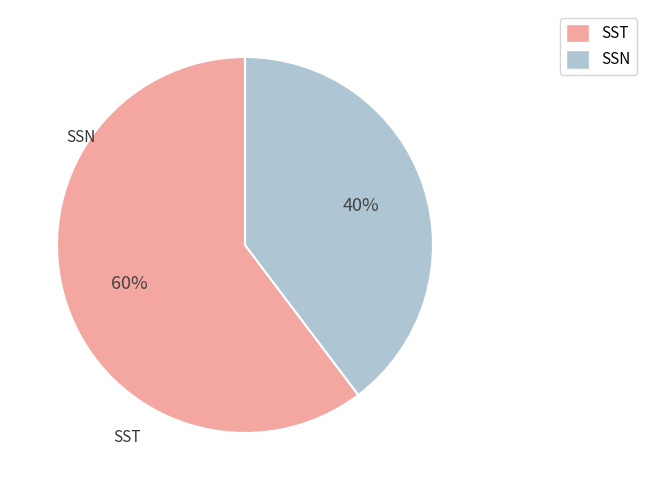

How many segments does this pie chart have?

2